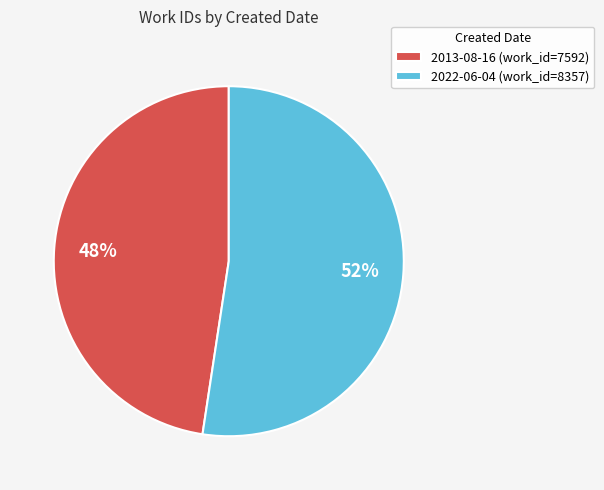

Is it true that 2013-08-16 is 57% of the pie?

False